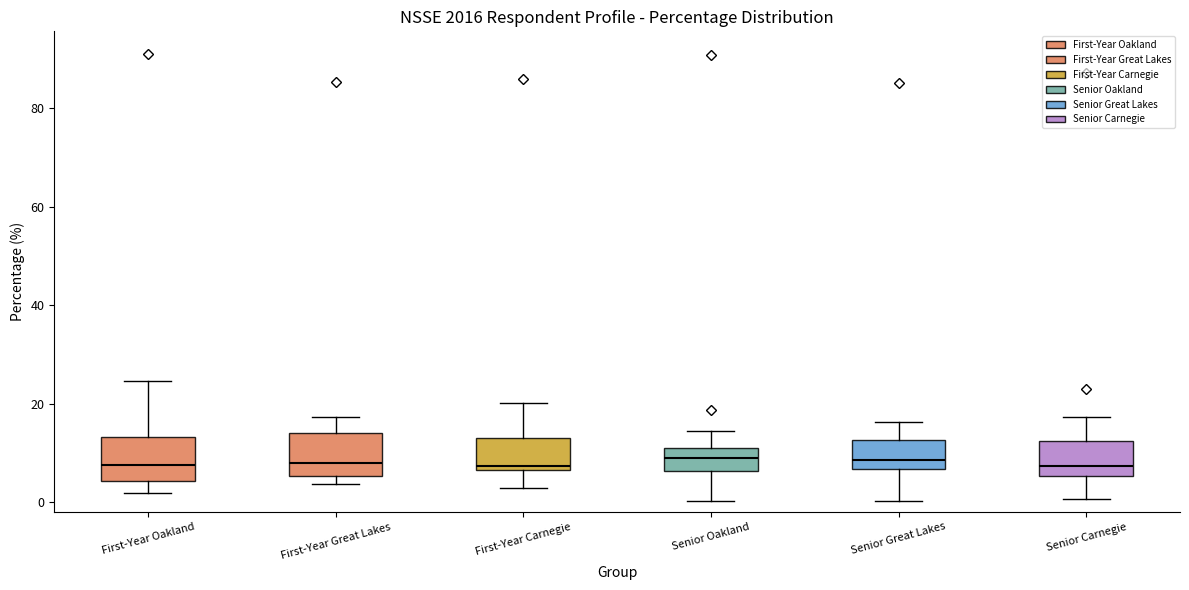

Where is the lower edge of the box for Senior Oakland on the y-axis? The values are not printed on the chart, so give them approximately, as read against the axis.

6